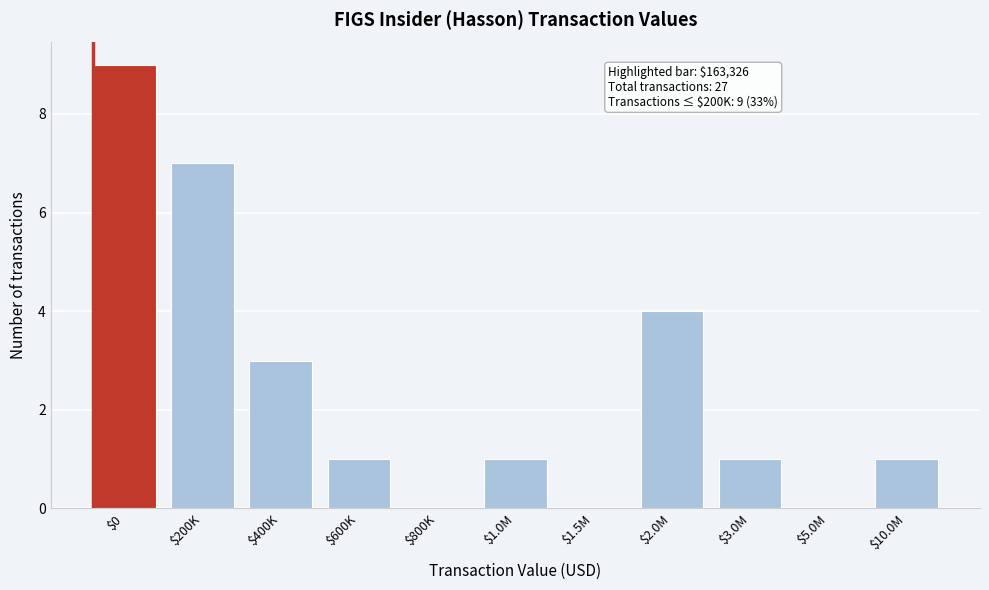

Which label corresponds to the largest value in the chart?

$0